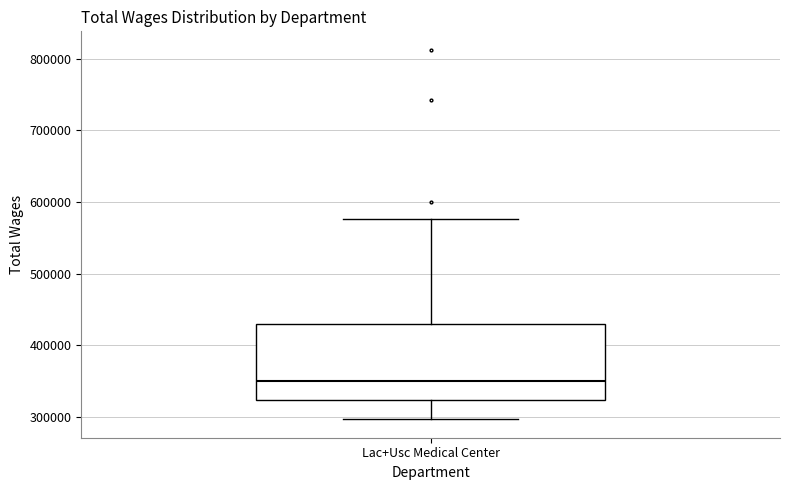

Transcribe this box plot: give where the median line is, the range the box spans, and where the two whiskers end, as read against the y-axis. The values are not printed on the chart, so give them approximately, as read against the axis.

median 350000, box 320000 to 430000, whiskers 300000 to 580000